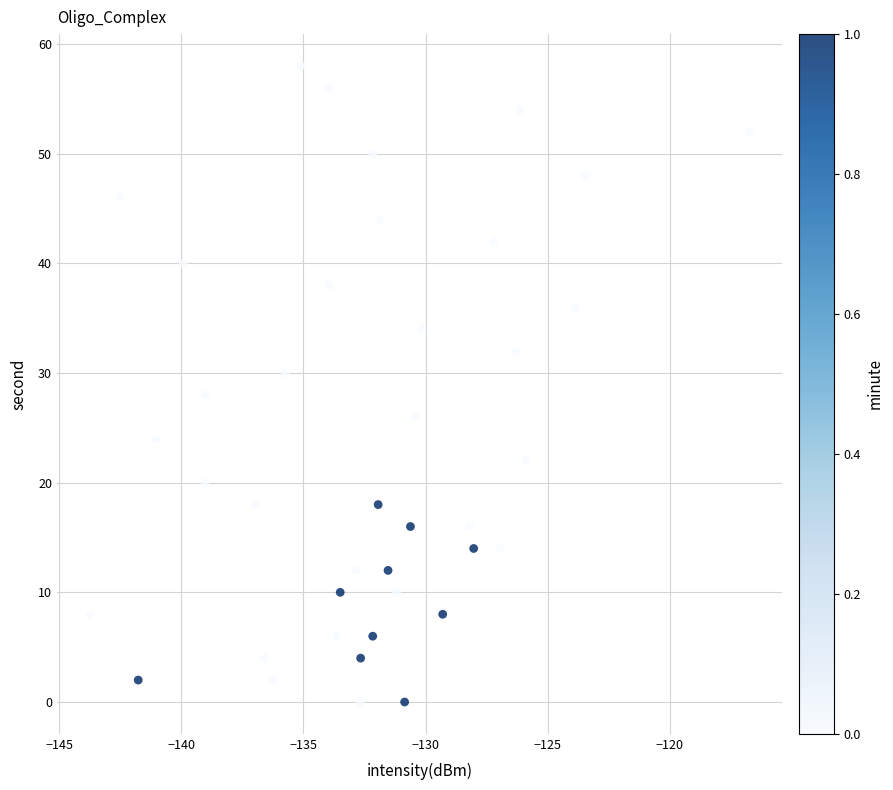

What is the range of Y values (max minus min)?

58